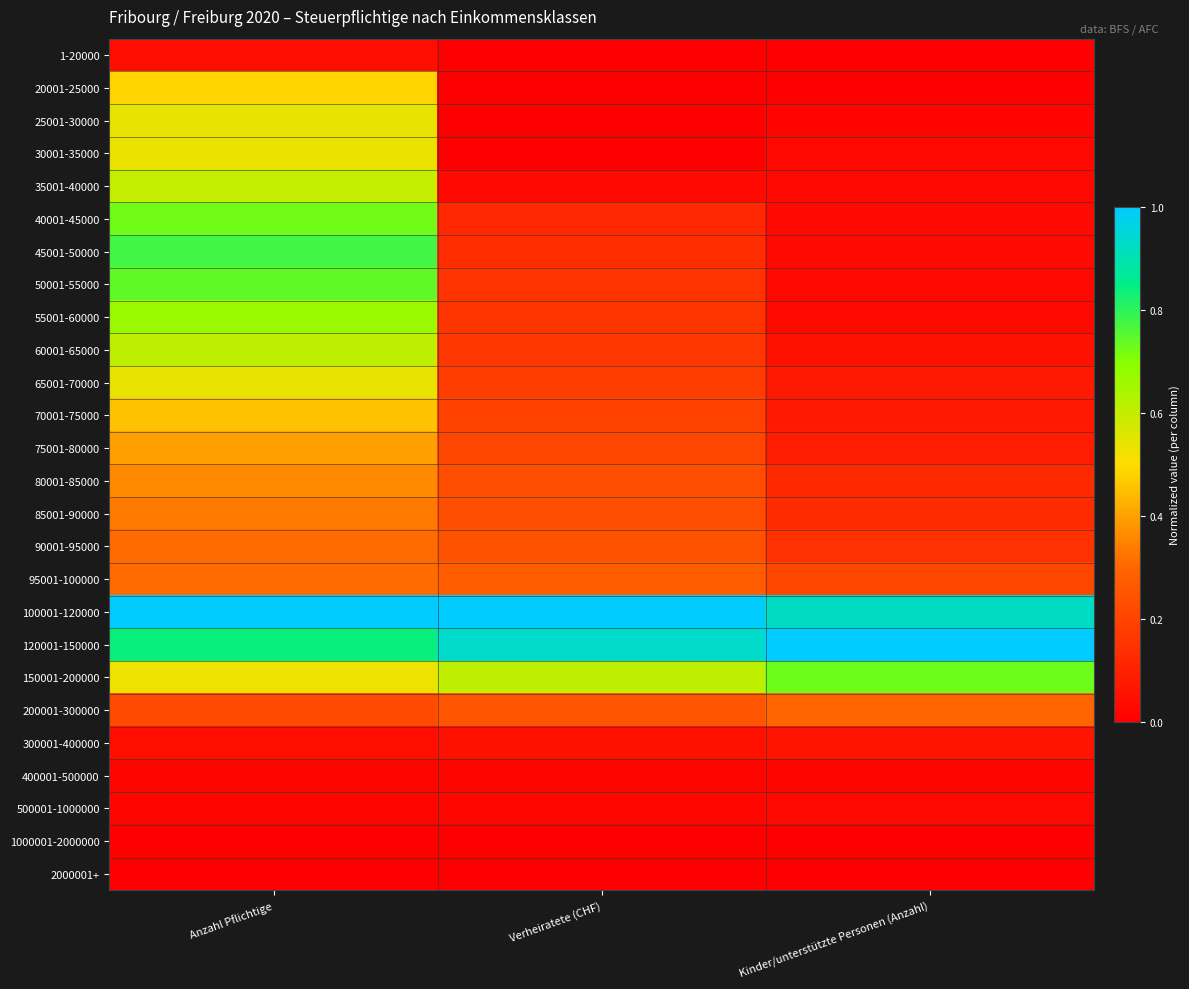

Which has a higher value, Verheiratete (CHF) or Kinder/unterstützte Personen (Anzahl)?

Verheiratete (CHF)